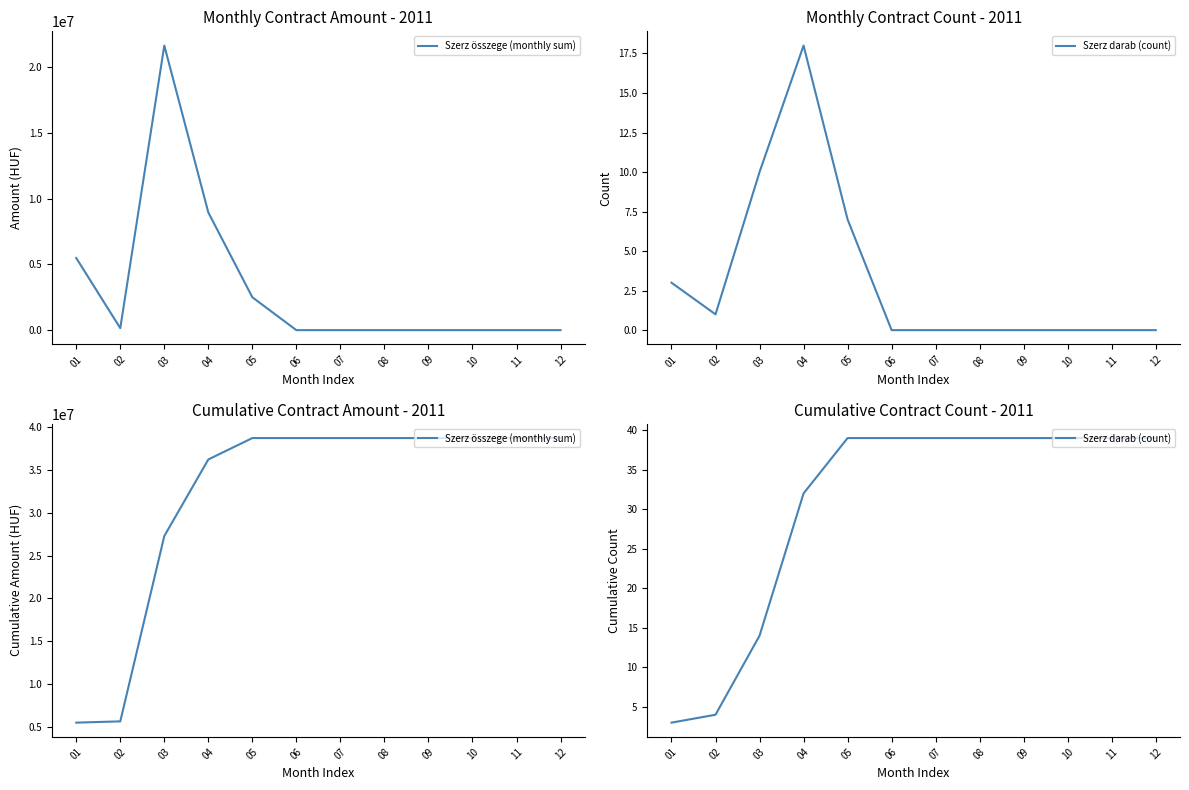

At which label is Szerz darab (count) closest to 21?

03